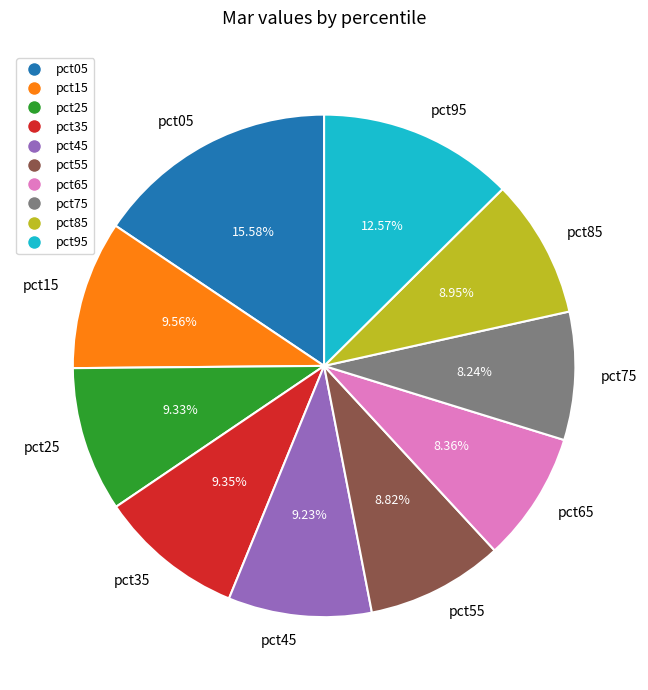

The pct95 slice represents 24% of the pie. True or false?

False